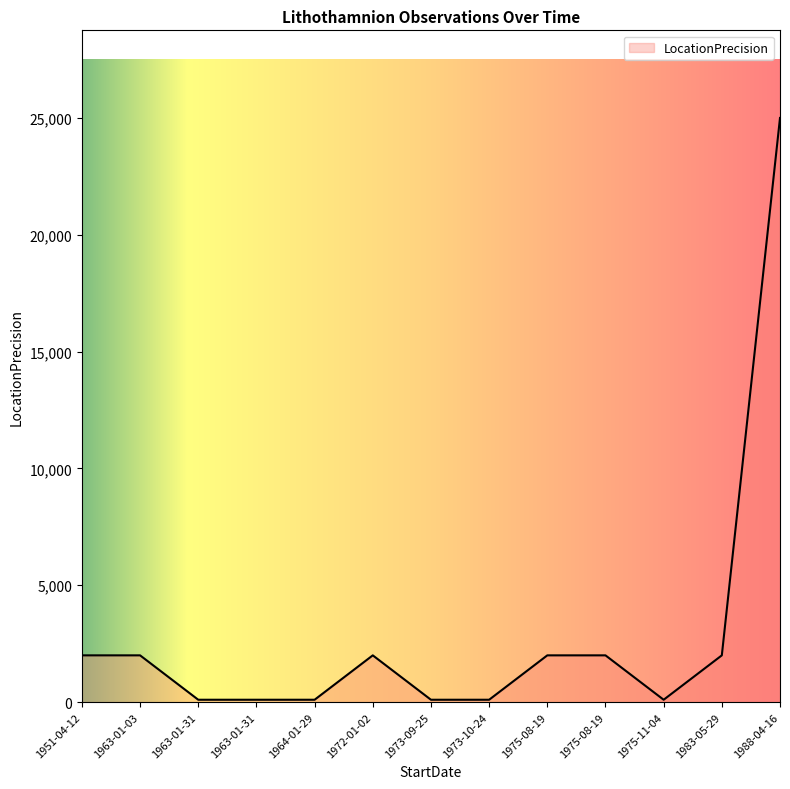

True or false: the data has more than 0 interior local peaks.

True